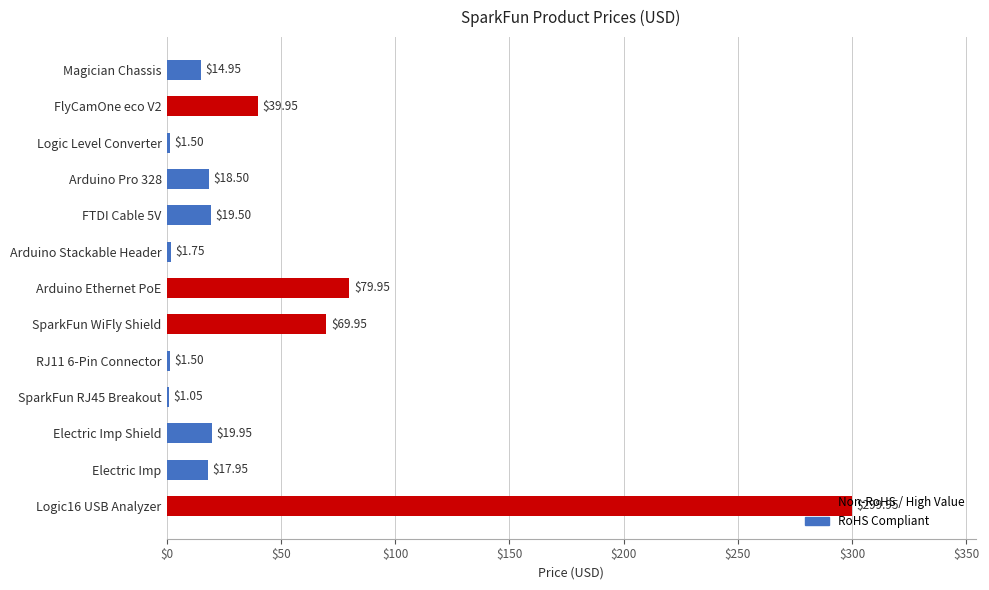

What is the sum of all values?

586.5